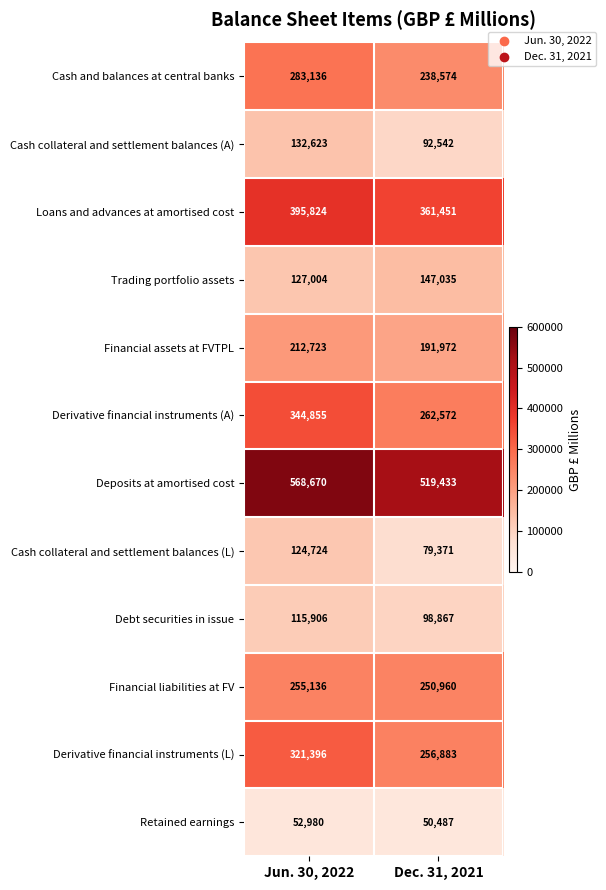

Which series has the largest range (max minus min)?

Derivative financial instruments (A)